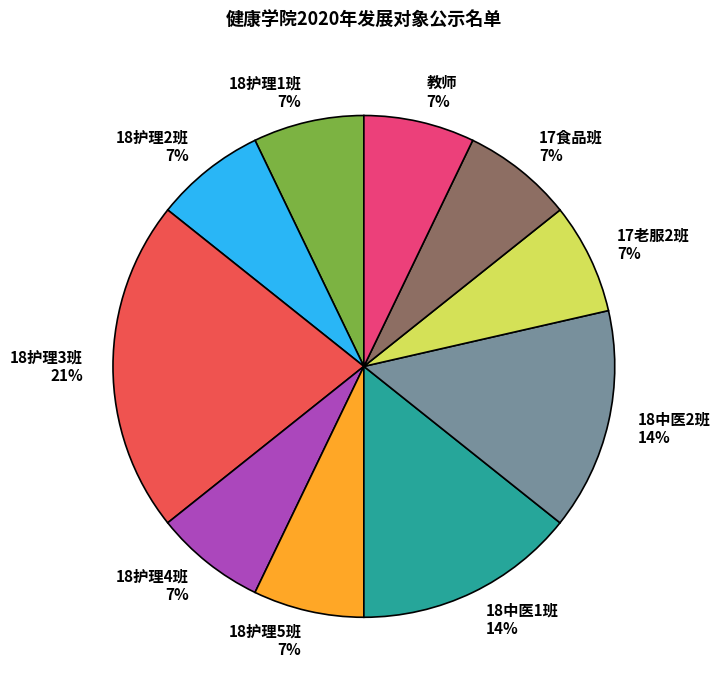

How many segments does this pie chart have?

10